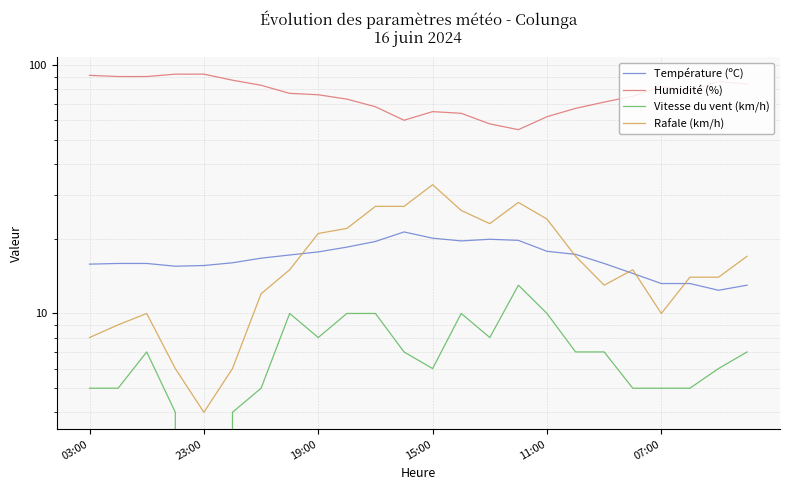

The value of Humidité (%) at 11 is 60.0. True or false?

True